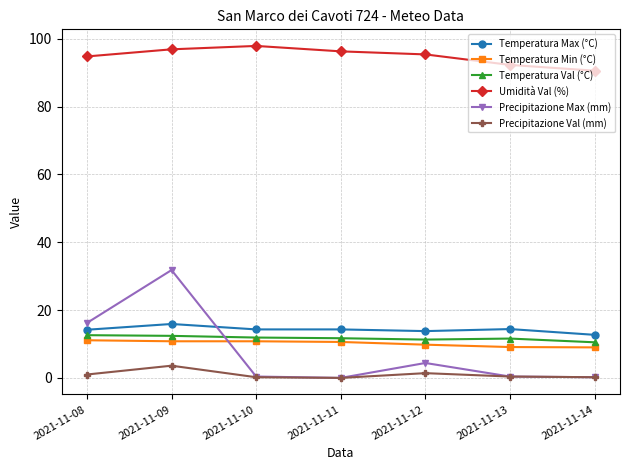

Does the chart display data point markers on the line(s)?

Yes